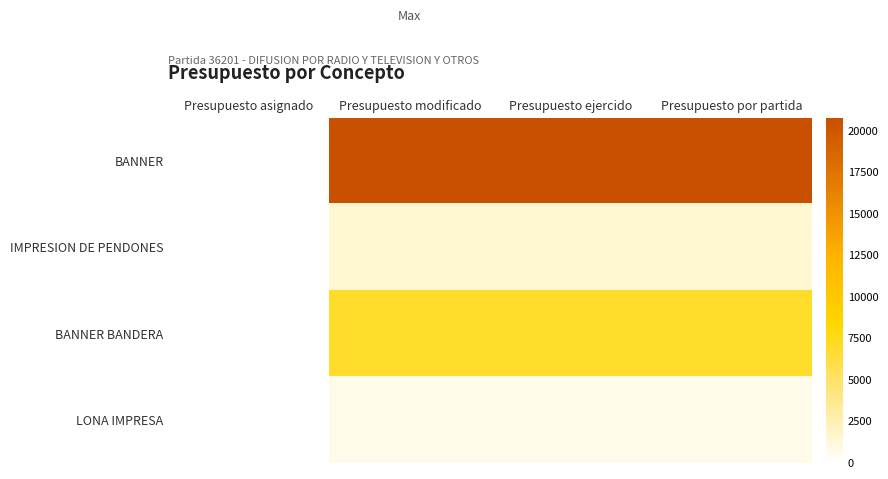

What is the total value across all series at Presupuesto ejercido?

29935.5